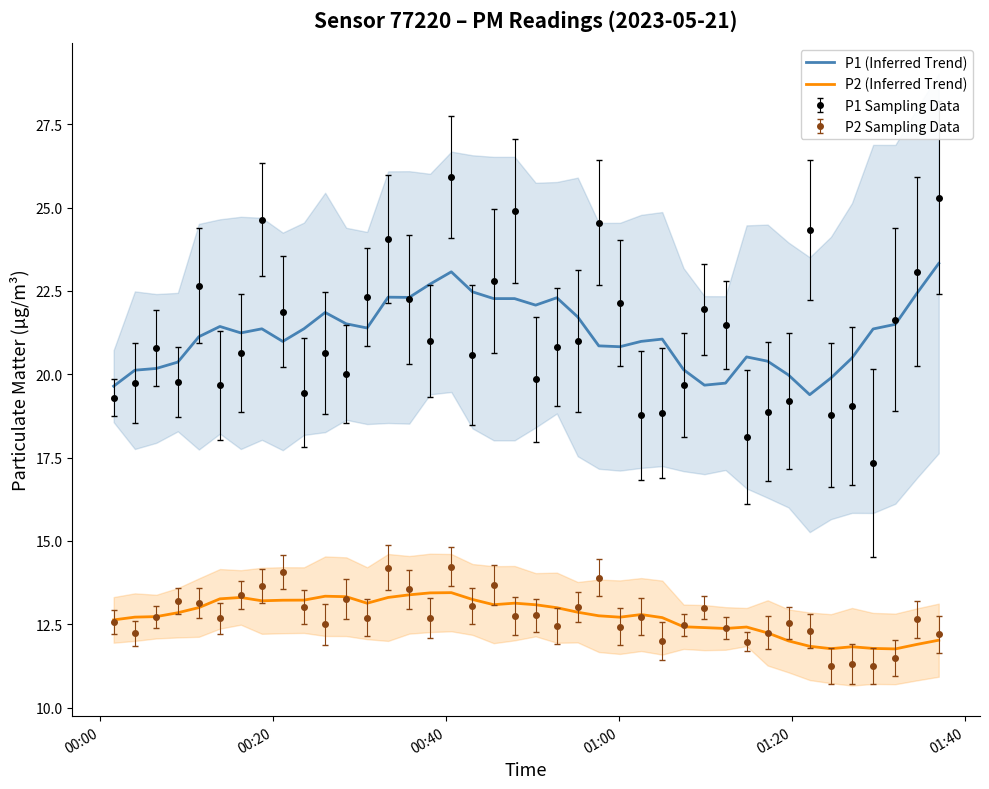

What is the highest value of the P2 (Inferred Trend) series?

13.5